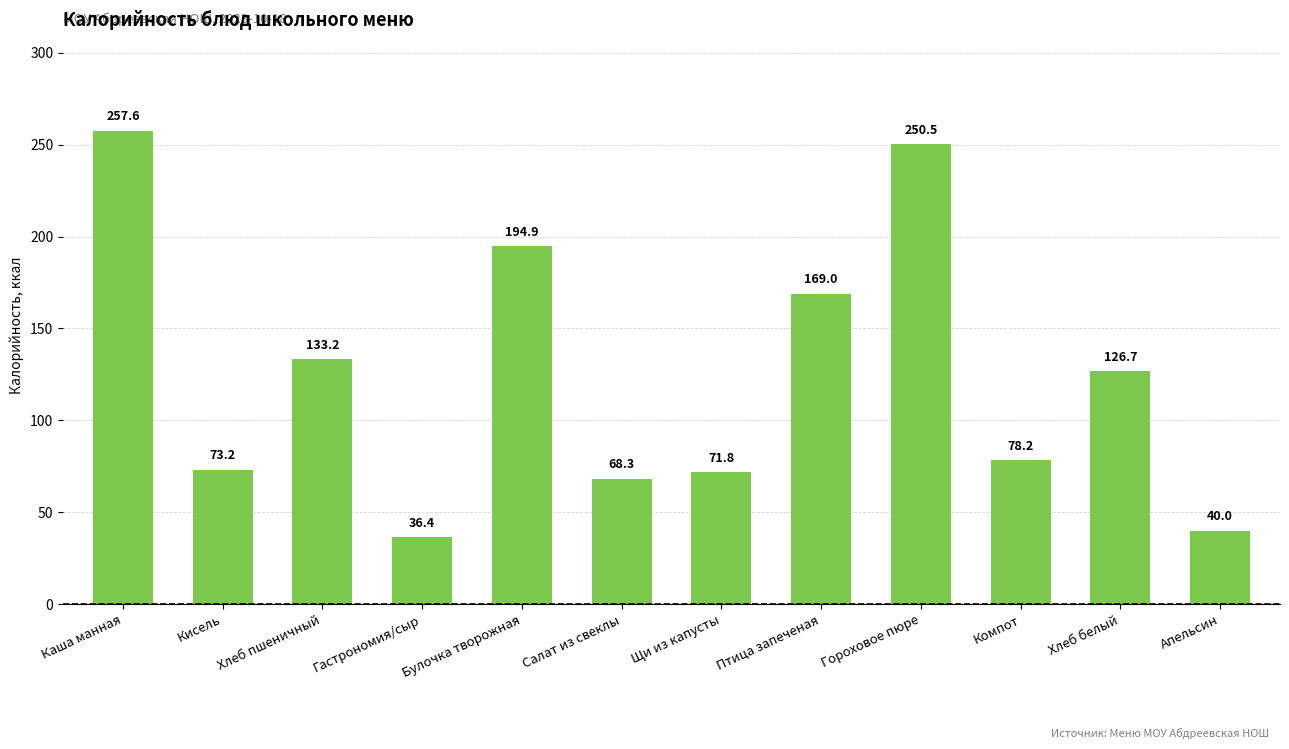

What is the change in value from Каша манная to Хлеб пшеничный?

-124.4